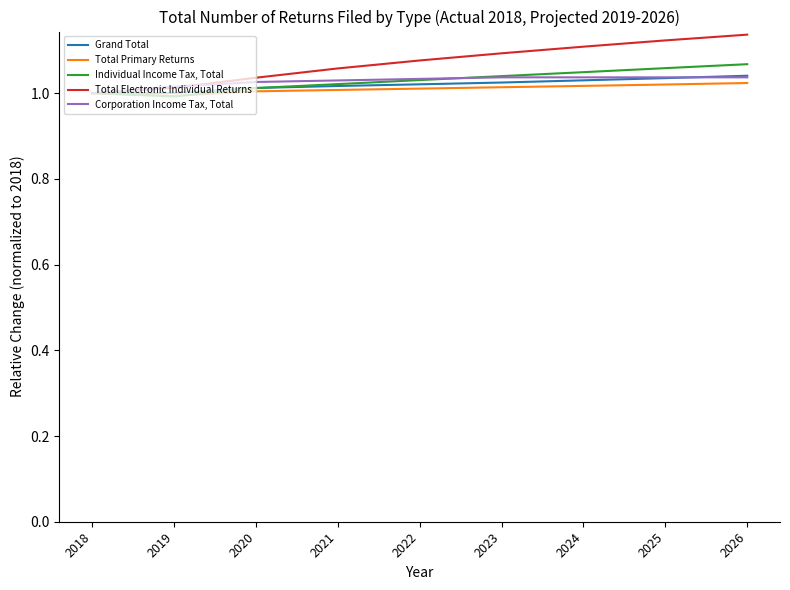

What is the total value across all series at 2020?

5.1